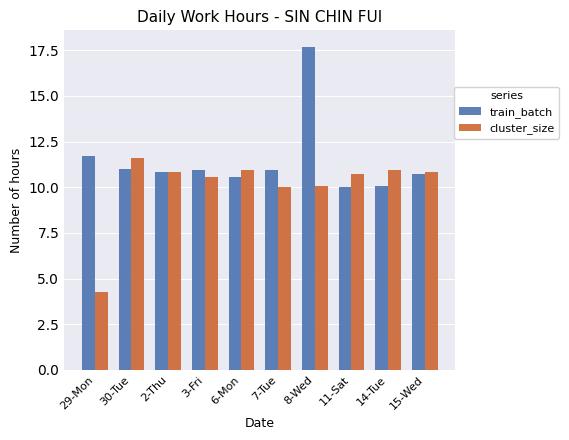

What is the total value across all series at 15-Wed?

21.6